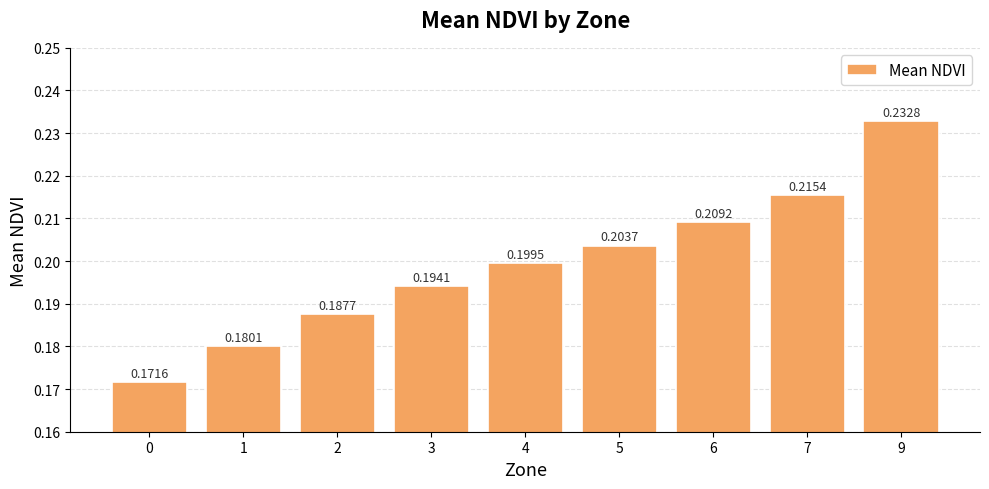

How many series are shown in this chart?

1